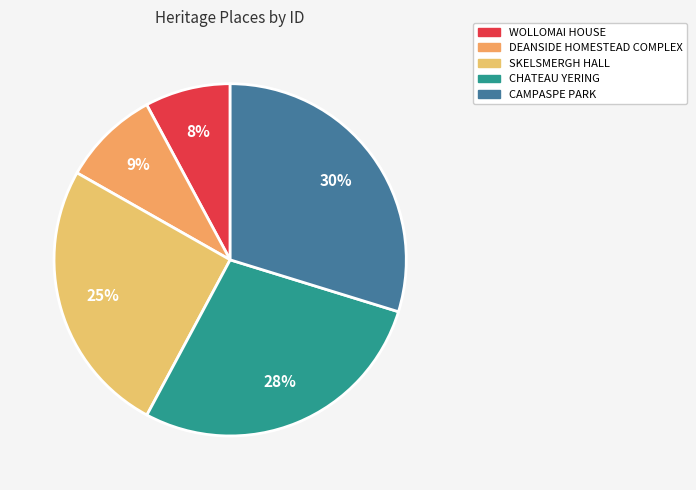

Count the number of slices in the pie.

5